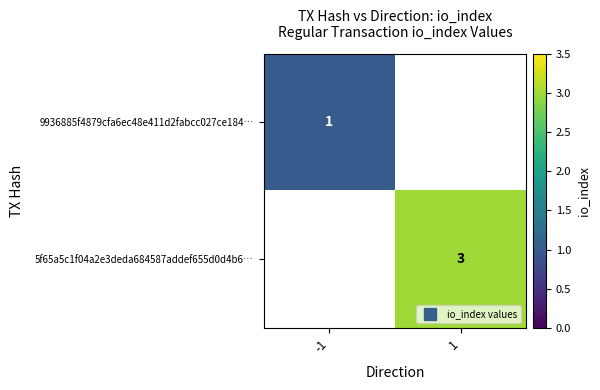

True or false: 5f65a5c1f04a2e3deda684587addef655d0d4b6… has a value of 3.0 at 1.

True